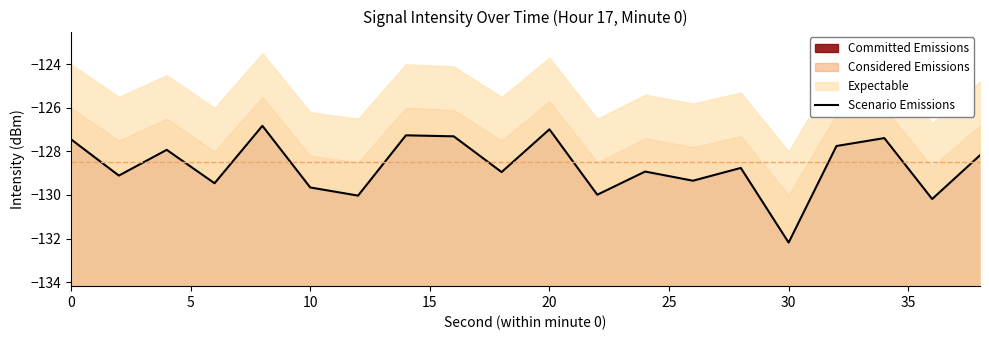

What is the greatest value displayed?

-126.8